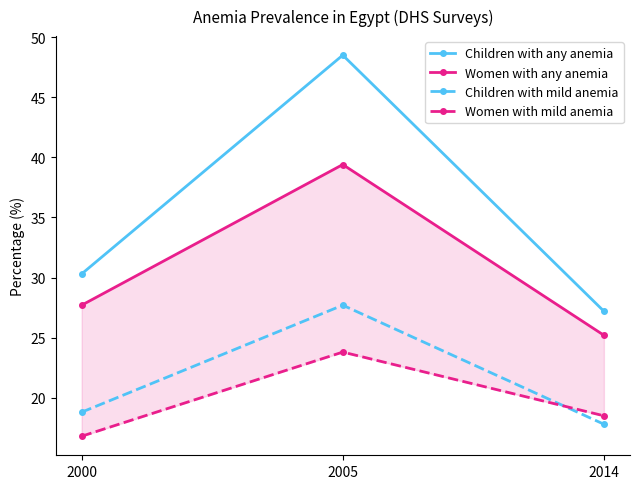

Reading right to left, list all the values displayed in this chart.

Children with any anemia: 2014=27.2	2005=48.5	2000=30.3
Women with any anemia: 2014=25.2	2005=39.4	2000=27.7
Children with mild anemia: 2014=17.8	2005=27.7	2000=18.8
Women with mild anemia: 2014=18.5	2005=23.8	2000=16.8